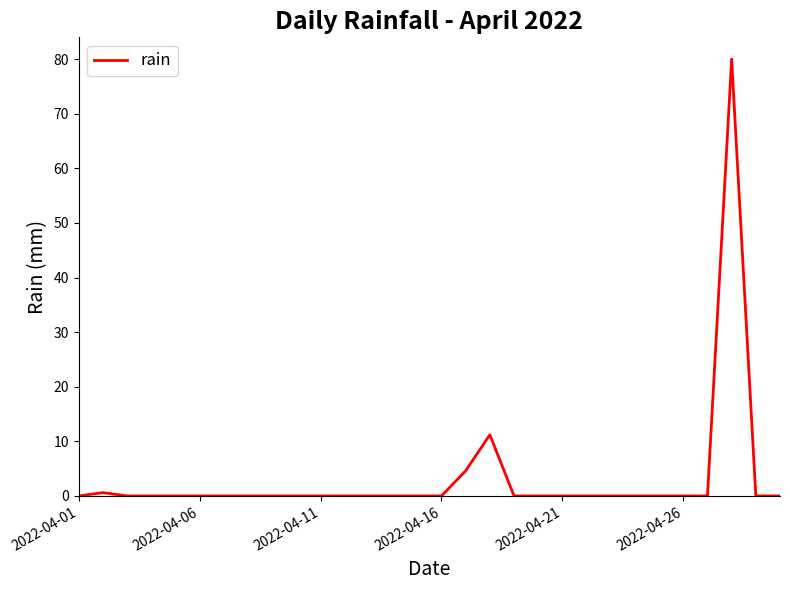

What is the greatest value displayed?

80.0